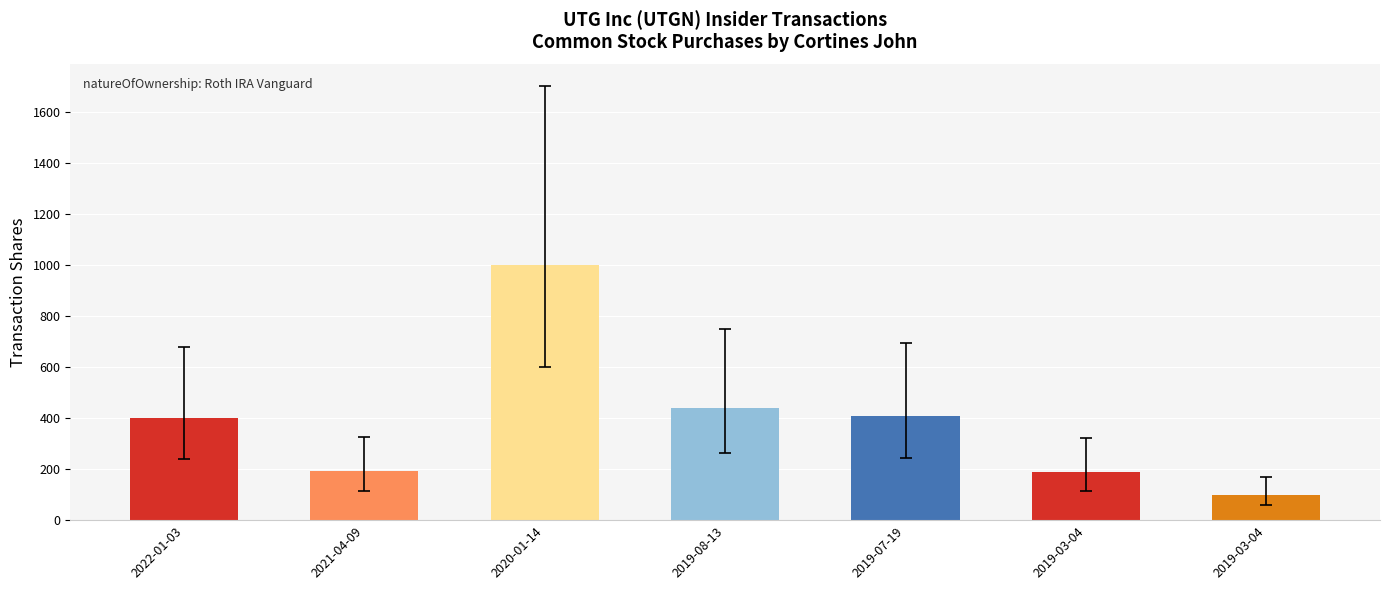

How many data points are less than 400?

3